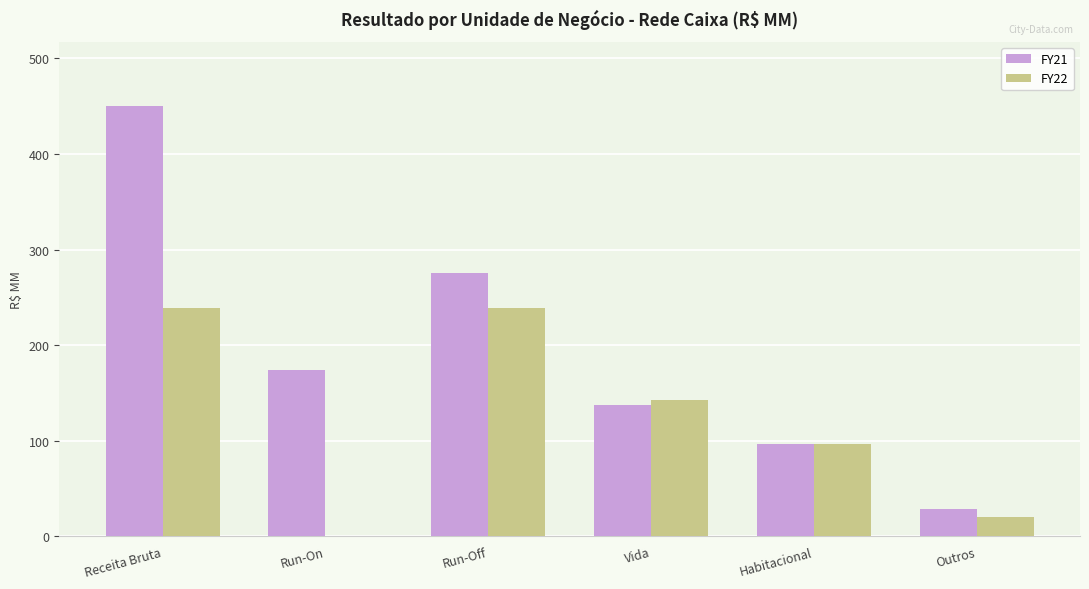

At which category is the sum across all series the highest?

Receita Bruta